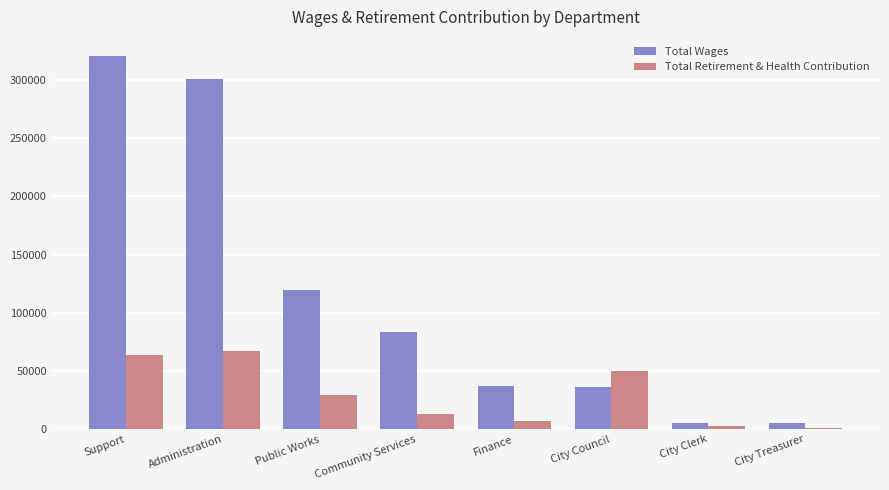

How many categories are shown in the chart?

8